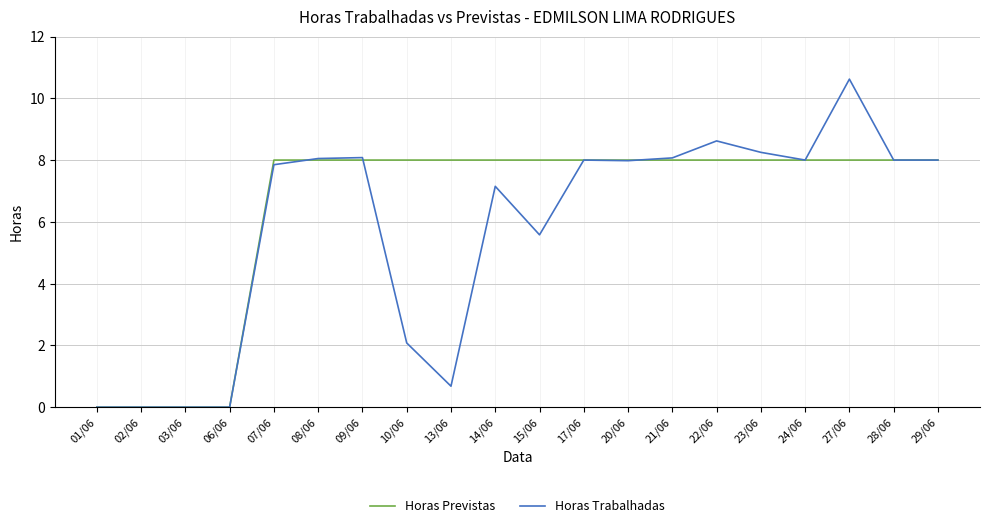

What position from the left is 06/06?

4